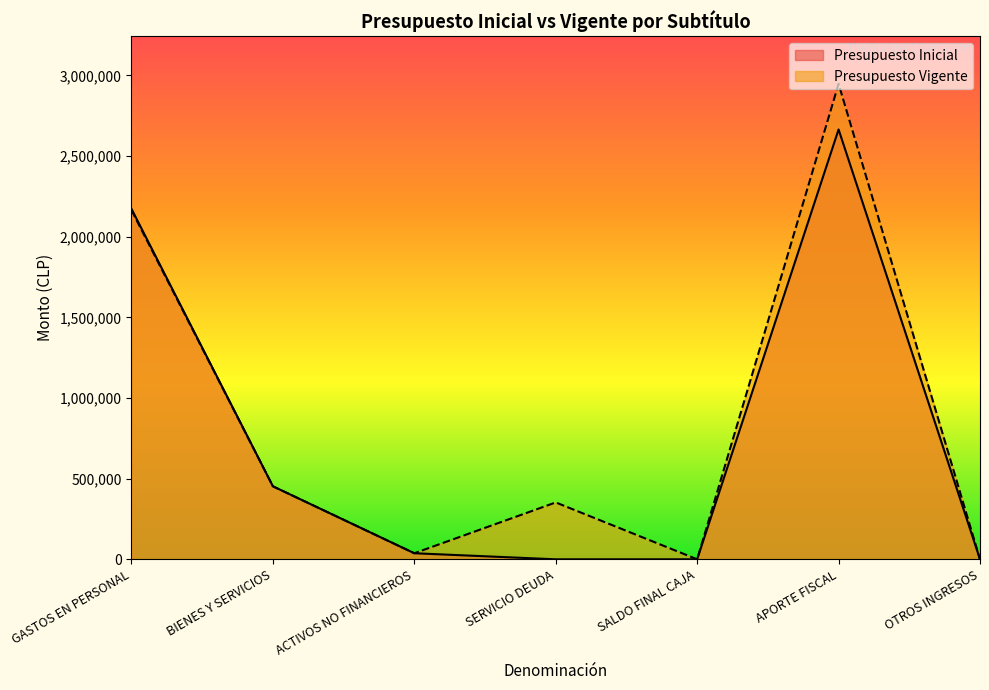

Is the value of Presupuesto Inicial at GASTOS EN PERSONAL greater than the value of Presupuesto Vigente at SALDO FINAL CAJA?

Yes